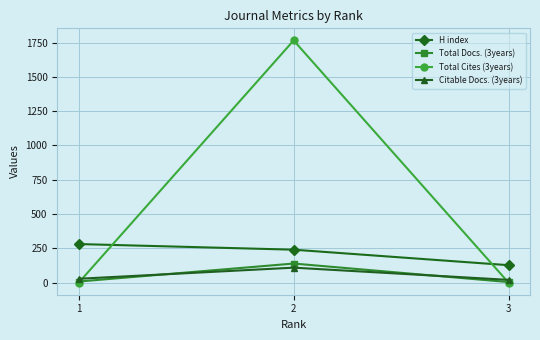

What is the minimum value for H index?

127